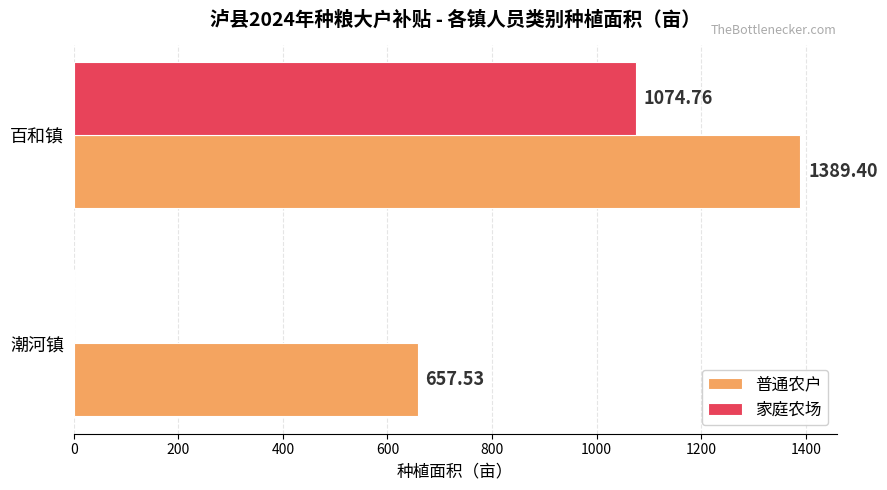

At which label is 普通农户 closest to 1023?

潮河镇